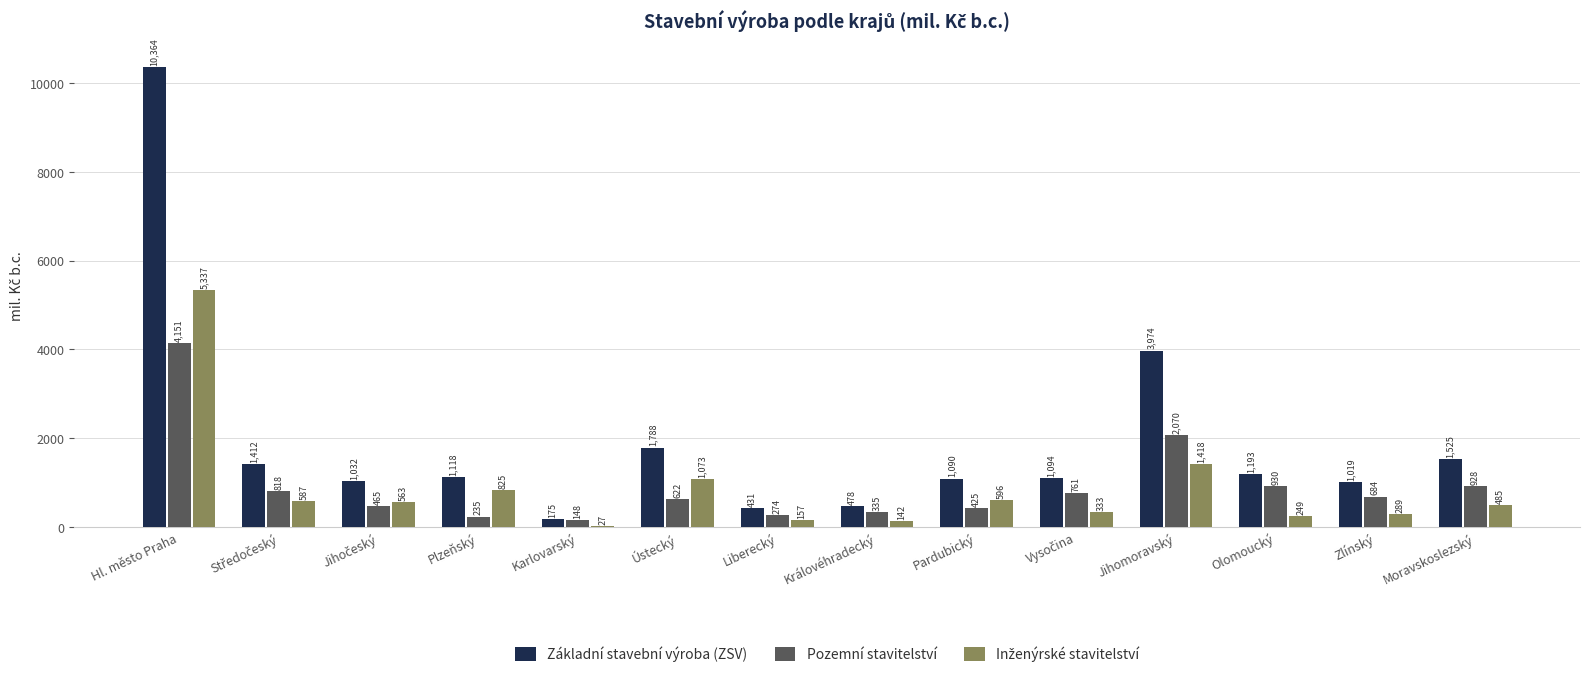

How many groups of bars are there?

14